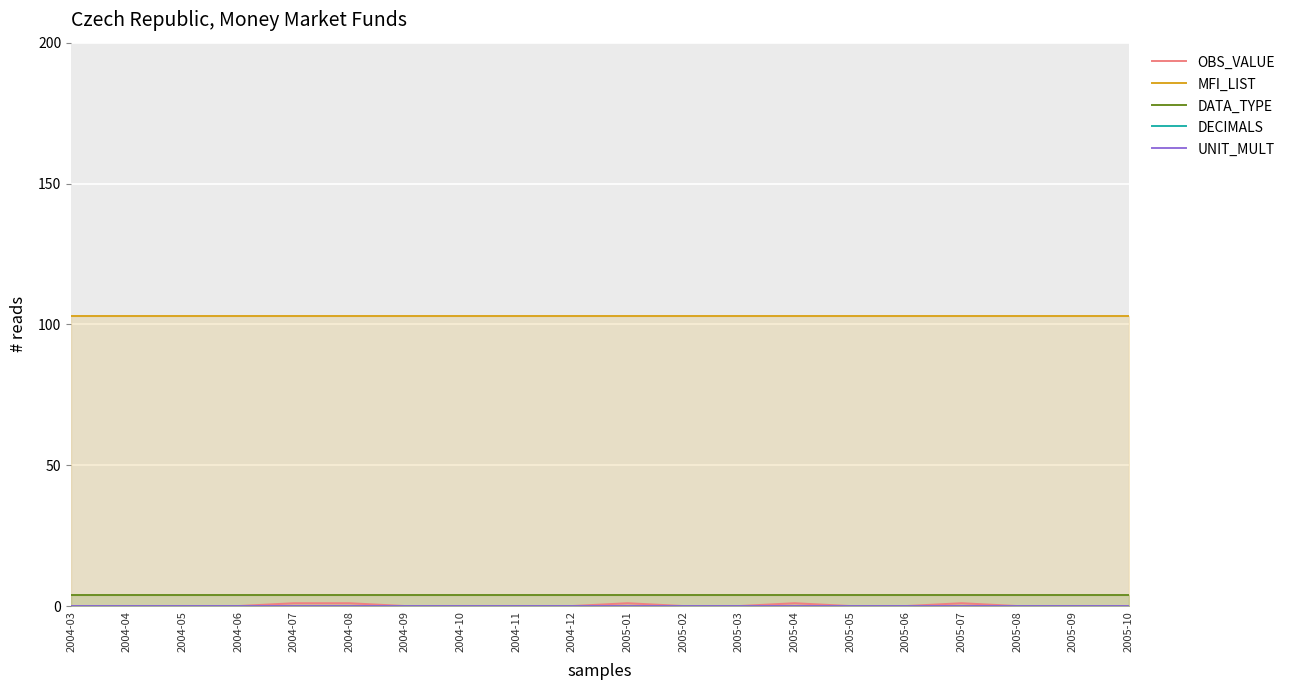

Reading left to right, extract all data points from this chart.

OBS_VALUE: 2004-03=0	2004-04=0	2004-05=0	2004-06=0	2004-07=1	2004-08=1	2004-09=0	2004-10=0	2004-11=0	2004-12=0	2005-01=1	2005-02=0	2005-03=0	2005-04=1	2005-05=0	2005-06=0	2005-07=1	2005-08=0	2005-09=0	2005-10=0
MFI_LIST: 2004-03=103	2004-04=103	2004-05=103	2004-06=103	2004-07=103	2004-08=103	2004-09=103	2004-10=103	2004-11=103	2004-12=103	2005-01=103	2005-02=103	2005-03=103	2005-04=103	2005-05=103	2005-06=103	2005-07=103	2005-08=103	2005-09=103	2005-10=103
DATA_TYPE: 2004-03=4	2004-04=4	2004-05=4	2004-06=4	2004-07=4	2004-08=4	2004-09=4	2004-10=4	2004-11=4	2004-12=4	2005-01=4	2005-02=4	2005-03=4	2005-04=4	2005-05=4	2005-06=4	2005-07=4	2005-08=4	2005-09=4	2005-10=4
DECIMALS: 2004-03=0	2004-04=0	2004-05=0	2004-06=0	2004-07=0	2004-08=0	2004-09=0	2004-10=0	2004-11=0	2004-12=0	2005-01=0	2005-02=0	2005-03=0	2005-04=0	2005-05=0	2005-06=0	2005-07=0	2005-08=0	2005-09=0	2005-10=0
UNIT_MULT: 2004-03=0	2004-04=0	2004-05=0	2004-06=0	2004-07=0	2004-08=0	2004-09=0	2004-10=0	2004-11=0	2004-12=0	2005-01=0	2005-02=0	2005-03=0	2005-04=0	2005-05=0	2005-06=0	2005-07=0	2005-08=0	2005-09=0	2005-10=0